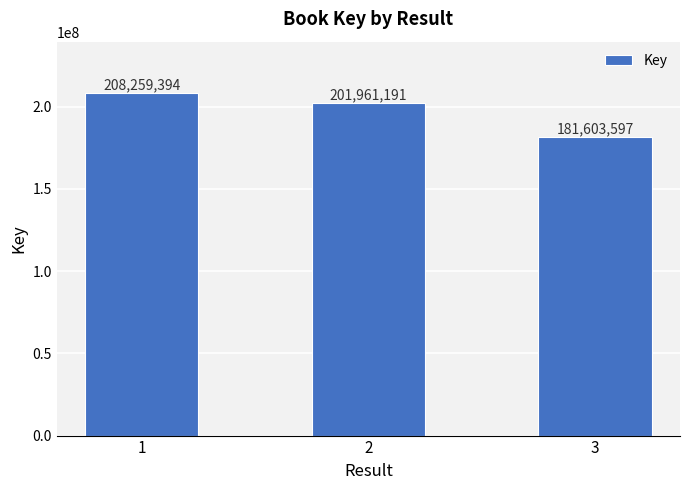

Rank the categories by value from lowest to highest.

3, 2, 1